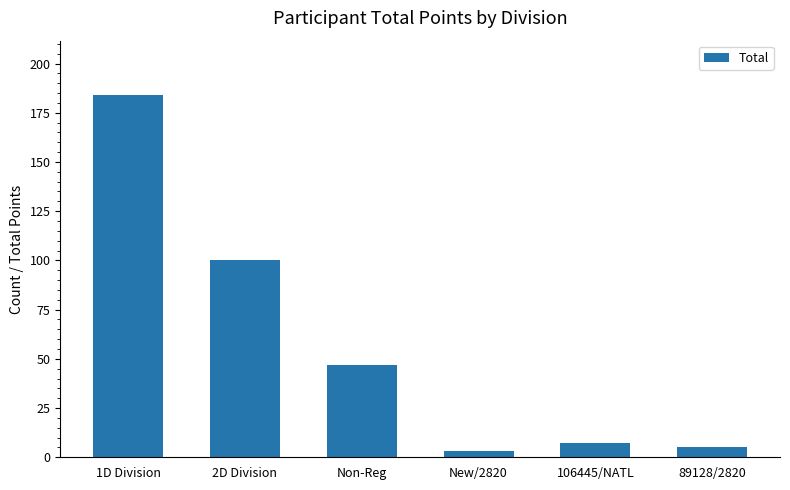

What is the difference between the maximum and second lowest values?

179